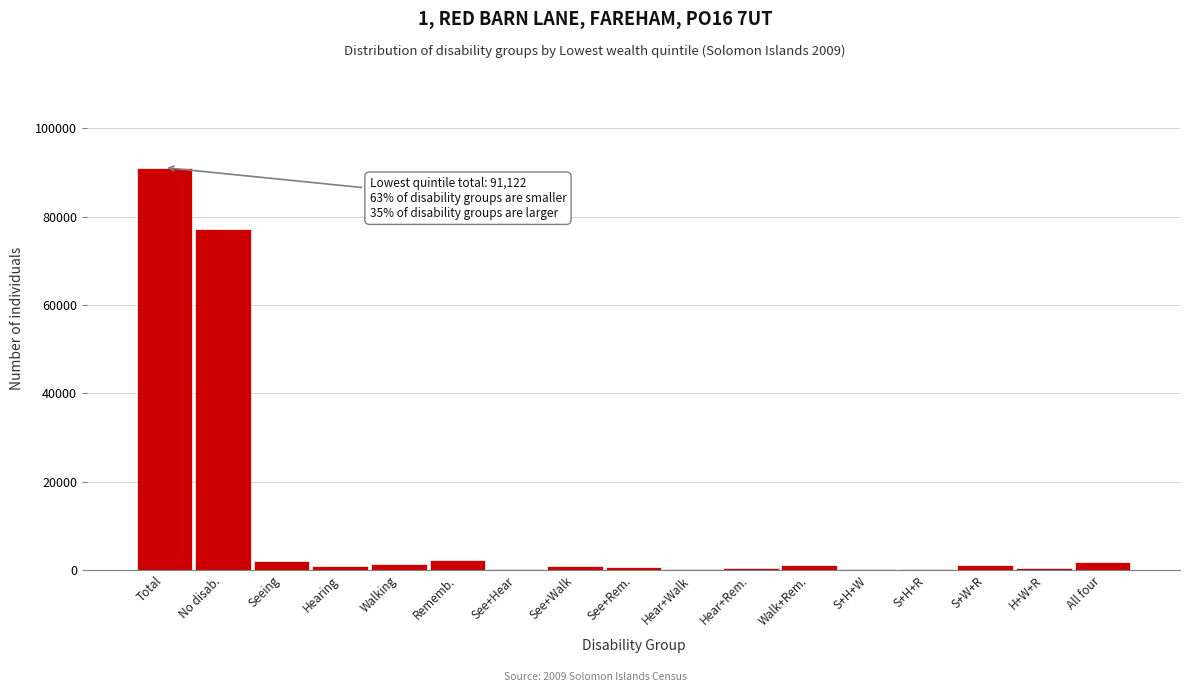

Which label corresponds to the largest value in the chart?

Total